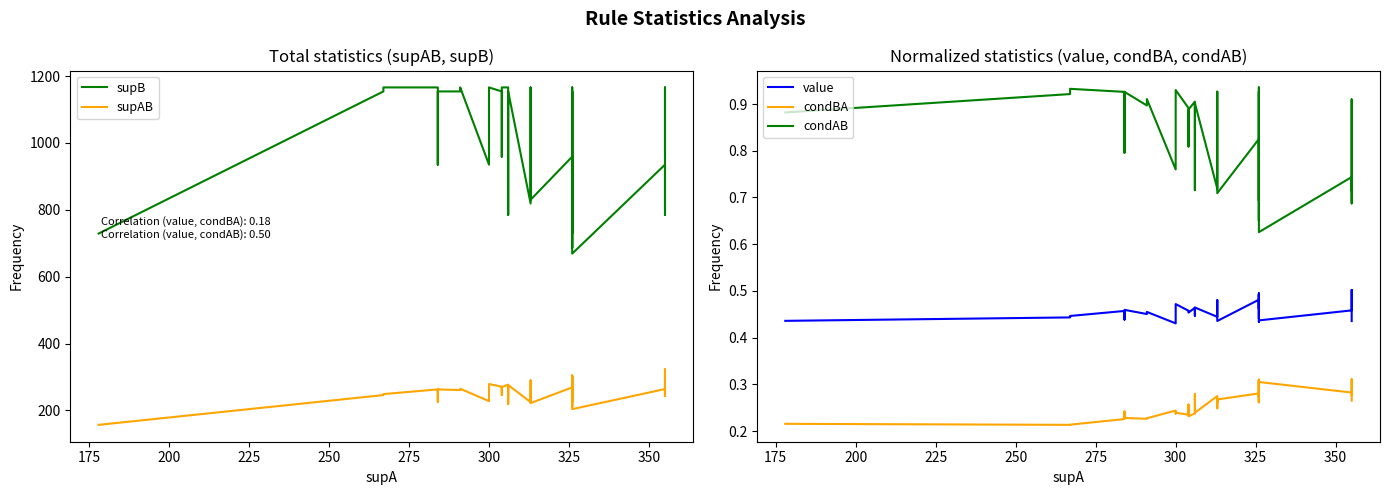

Count the number of categories in the chart.

40